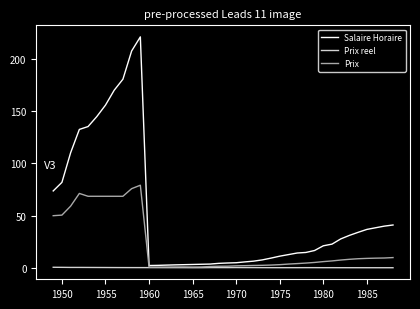

What is the greatest value displayed?

221.0